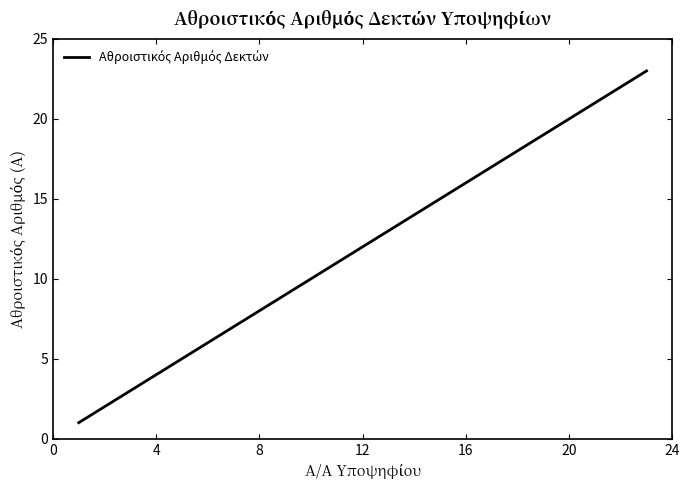

How many lines are shown in the chart?

1